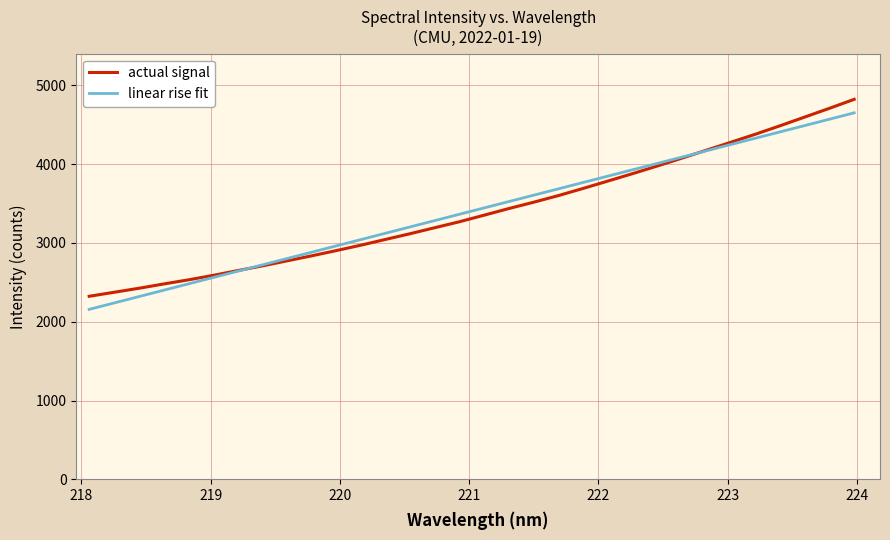

Count the number of categories in the chart.

32